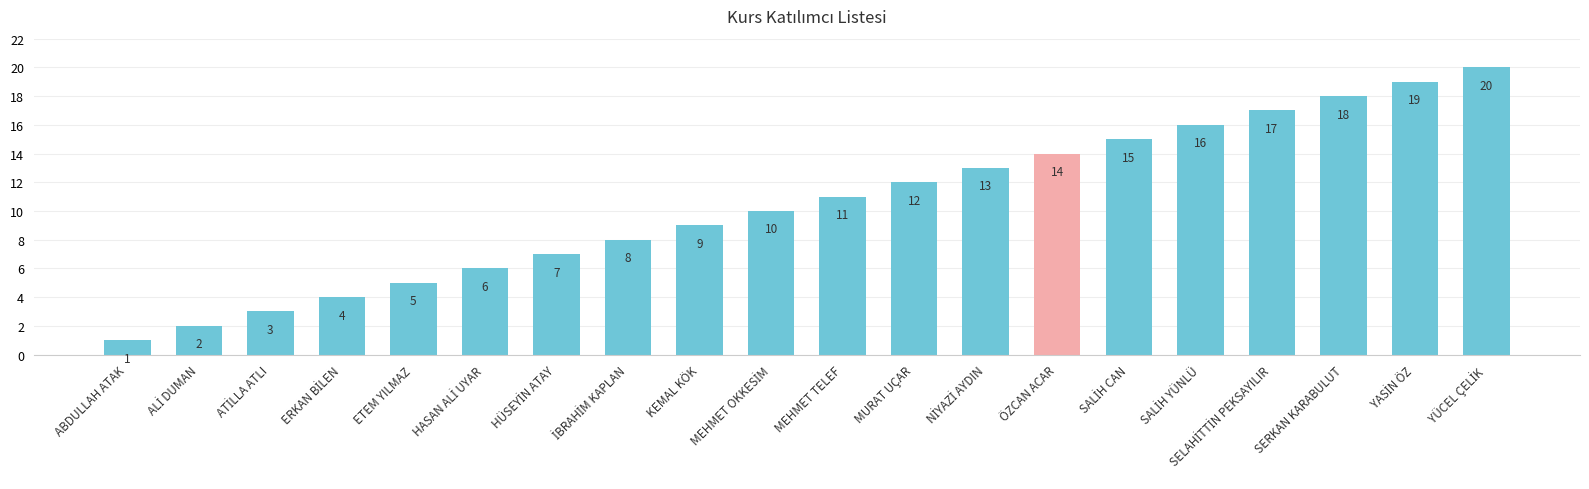

Reading left to right, extract all data points from this chart.

1	2	3	4	5	6	7	8	9	10	11	12	13	14	15	16	17	18	19	20